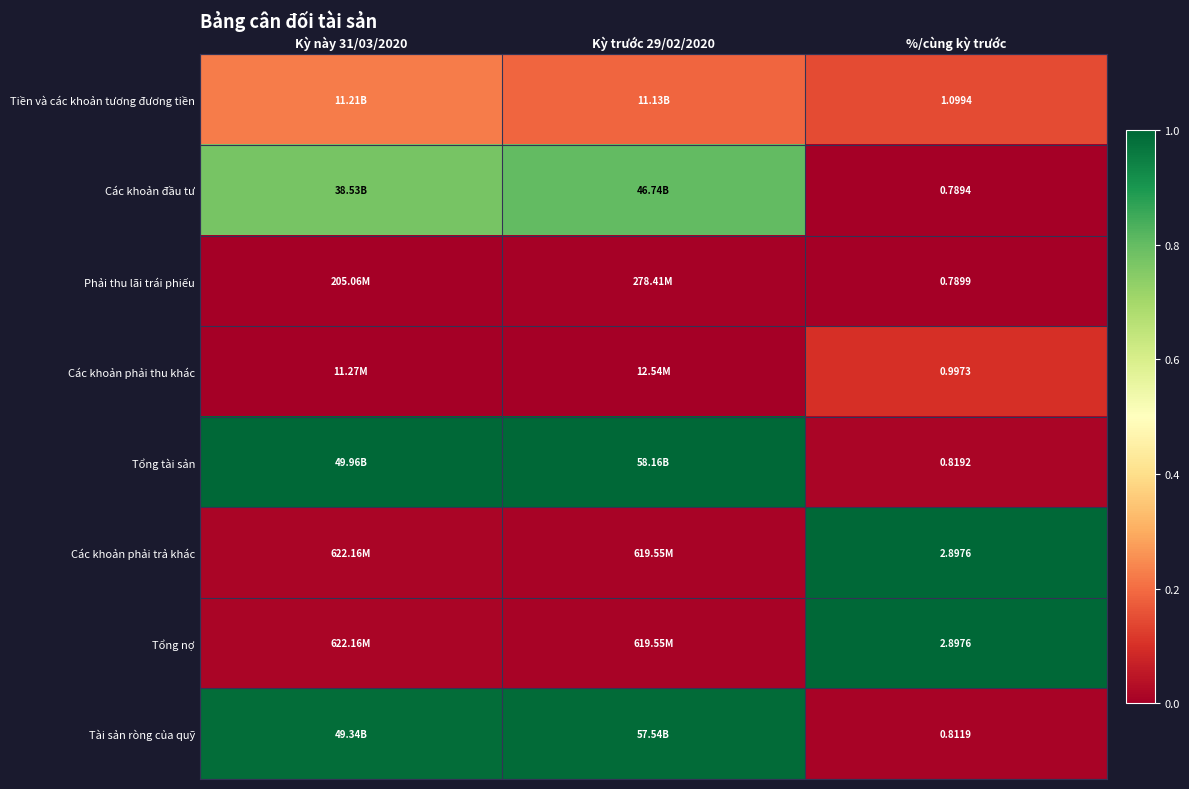

How many series are shown in this chart?

8